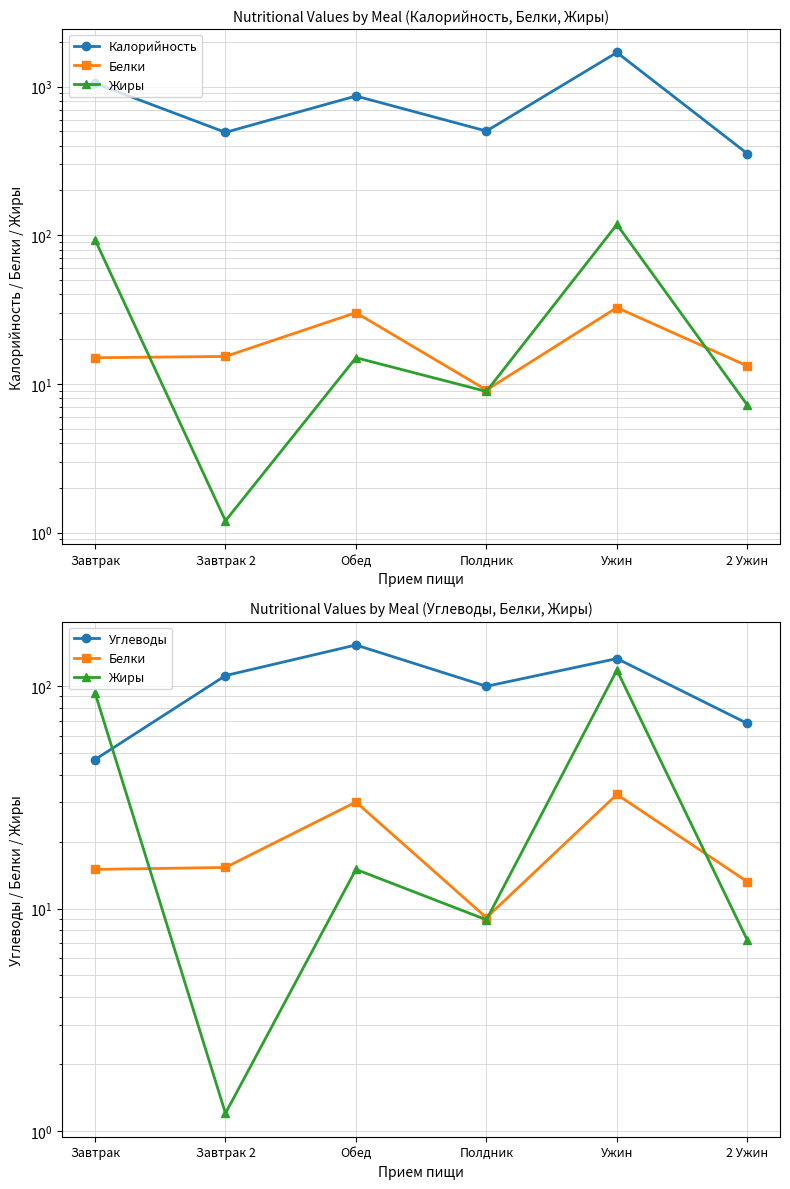

Reading right to left, transcribe all the data shown in this chart.

Калорийность: 2 Ужин=353.8	Ужин=1694.4	Полдник=502.0	Обед=863.4	Завтрак 2=492.0	Завтрак=1052.6
Белки: 2 Ужин=13.2	Ужин=32.6	Полдник=9.1	Обед=30.1	Завтрак 2=15.3	Завтрак=15.0
Жиры: 2 Ужин=7.2	Ужин=118.1	Полдник=8.9	Обед=15.0	Завтрак 2=1.2	Завтрак=93.5
Углеводы: 2 Ужин=68.0	Ужин=133.1	Полдник=99.9	Обед=153.2	Завтрак 2=111.6	Завтрак=46.8